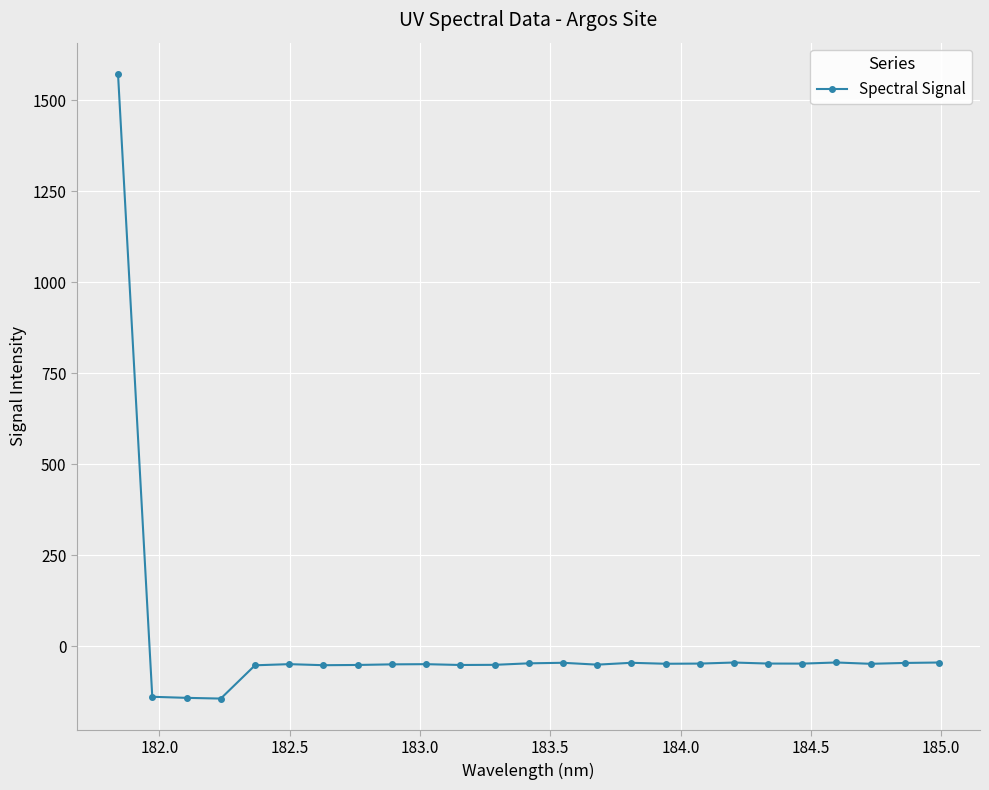

What is the value of the 3rd point from the left?

-141.5